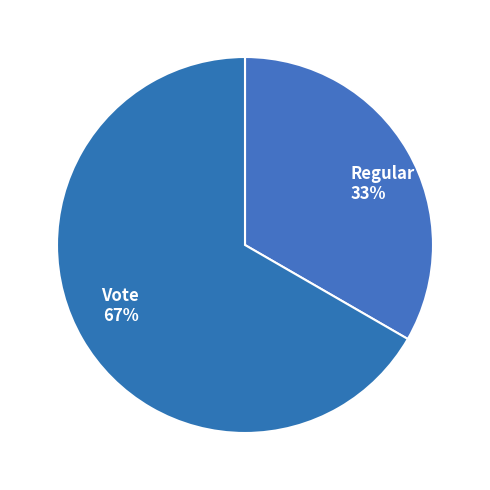

Is the sum of Regular and Vote greater than half?

Yes